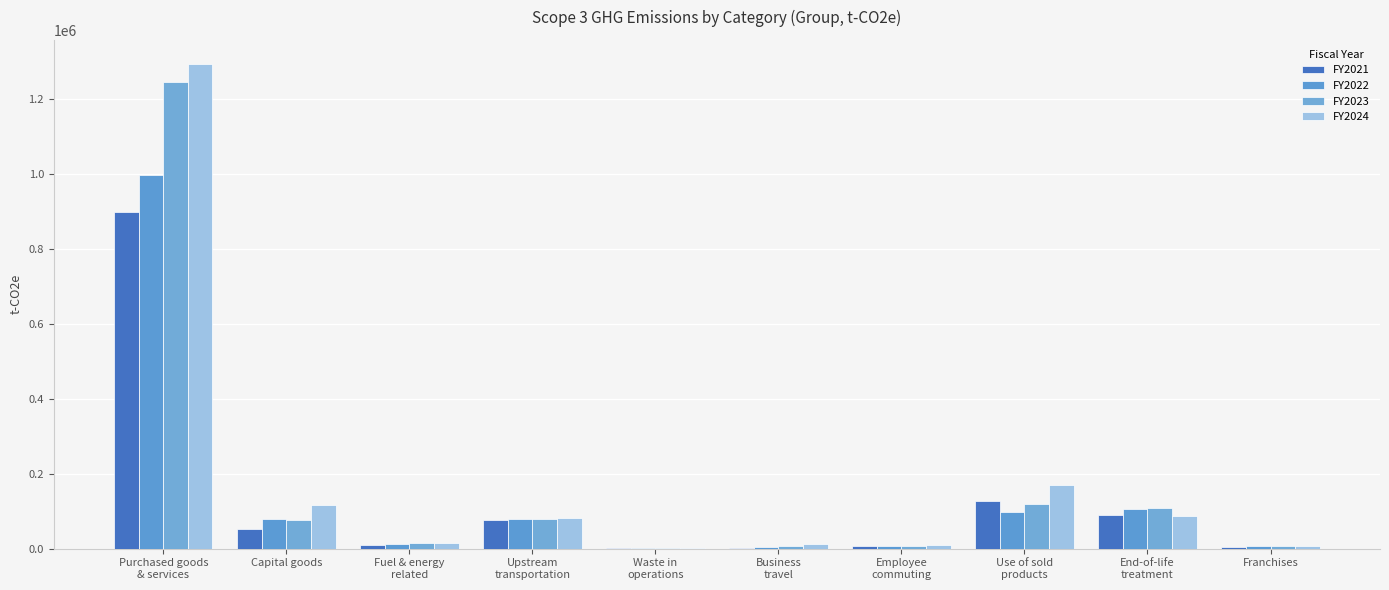

True or false: FY2021 has a value of 174261.7 at Use of sold
products.

False